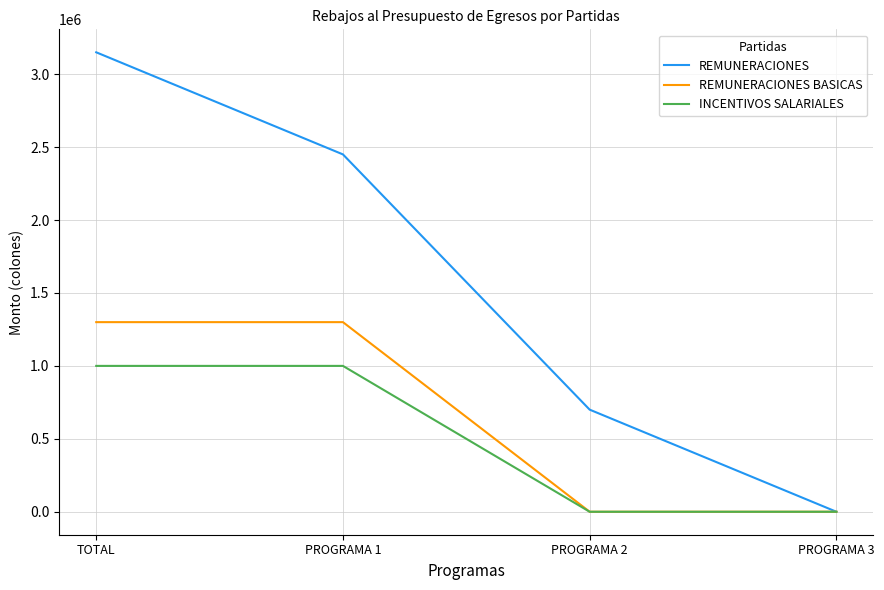

At how many categories does at least one series exceed 1646897?

2